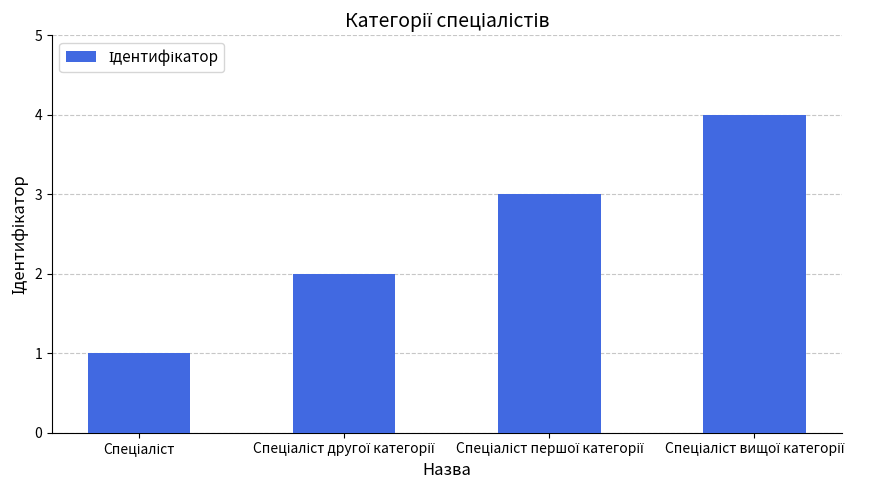

What is the sum of all values?

10